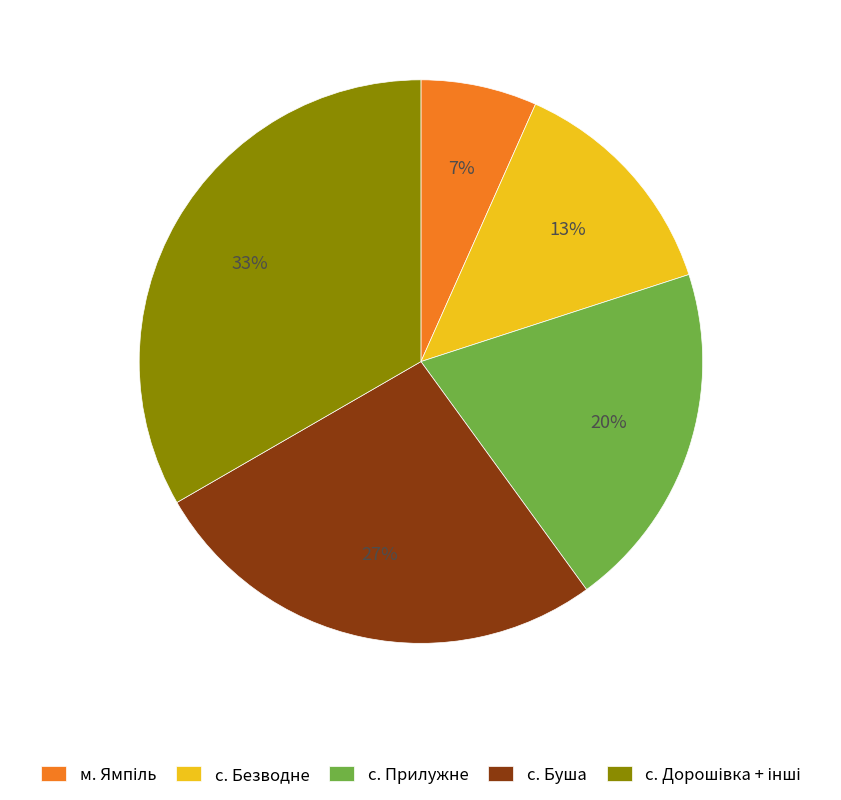

Does с. Буша represent more than half of the total?

No